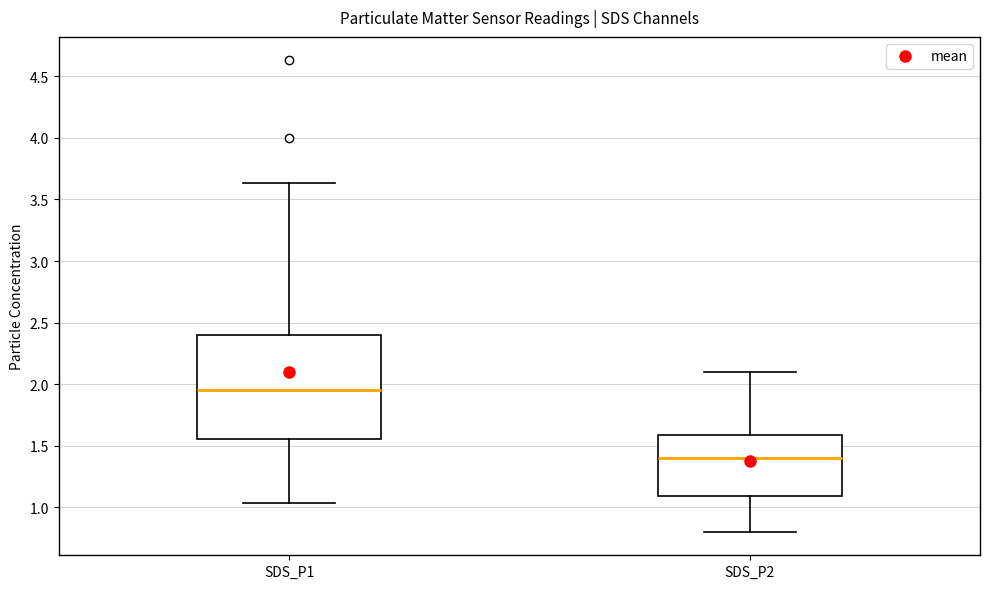

Which box's median line is the lowest?

SDS_P2